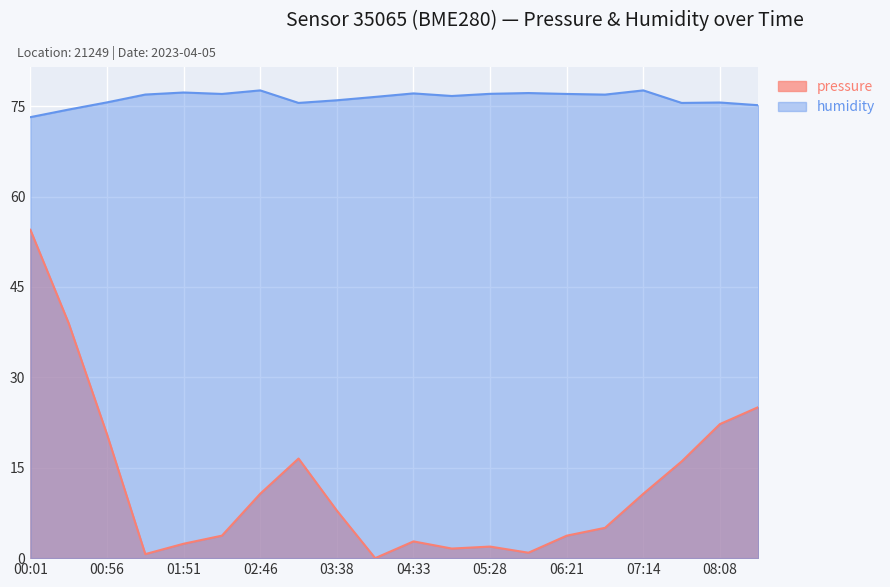

What is the difference between the maximum and minimum values in the humidity series?

4.4